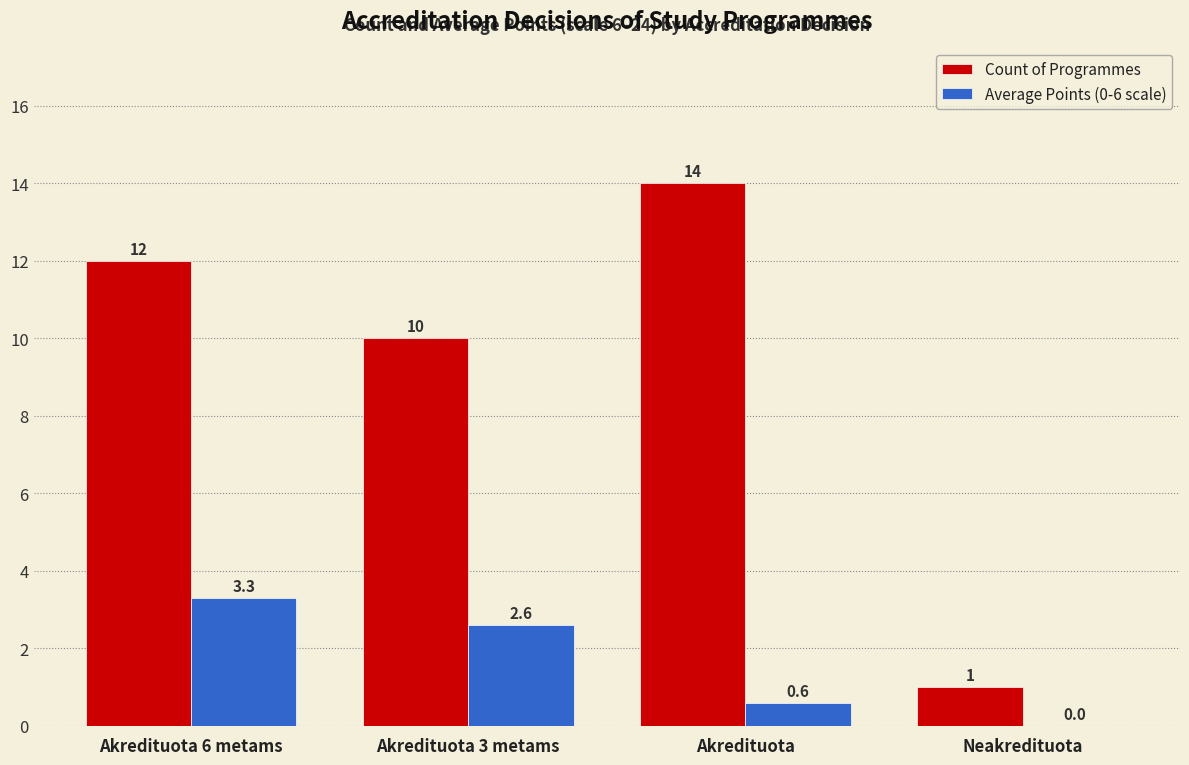

Which series has the largest total across all categories?

Count of Programmes